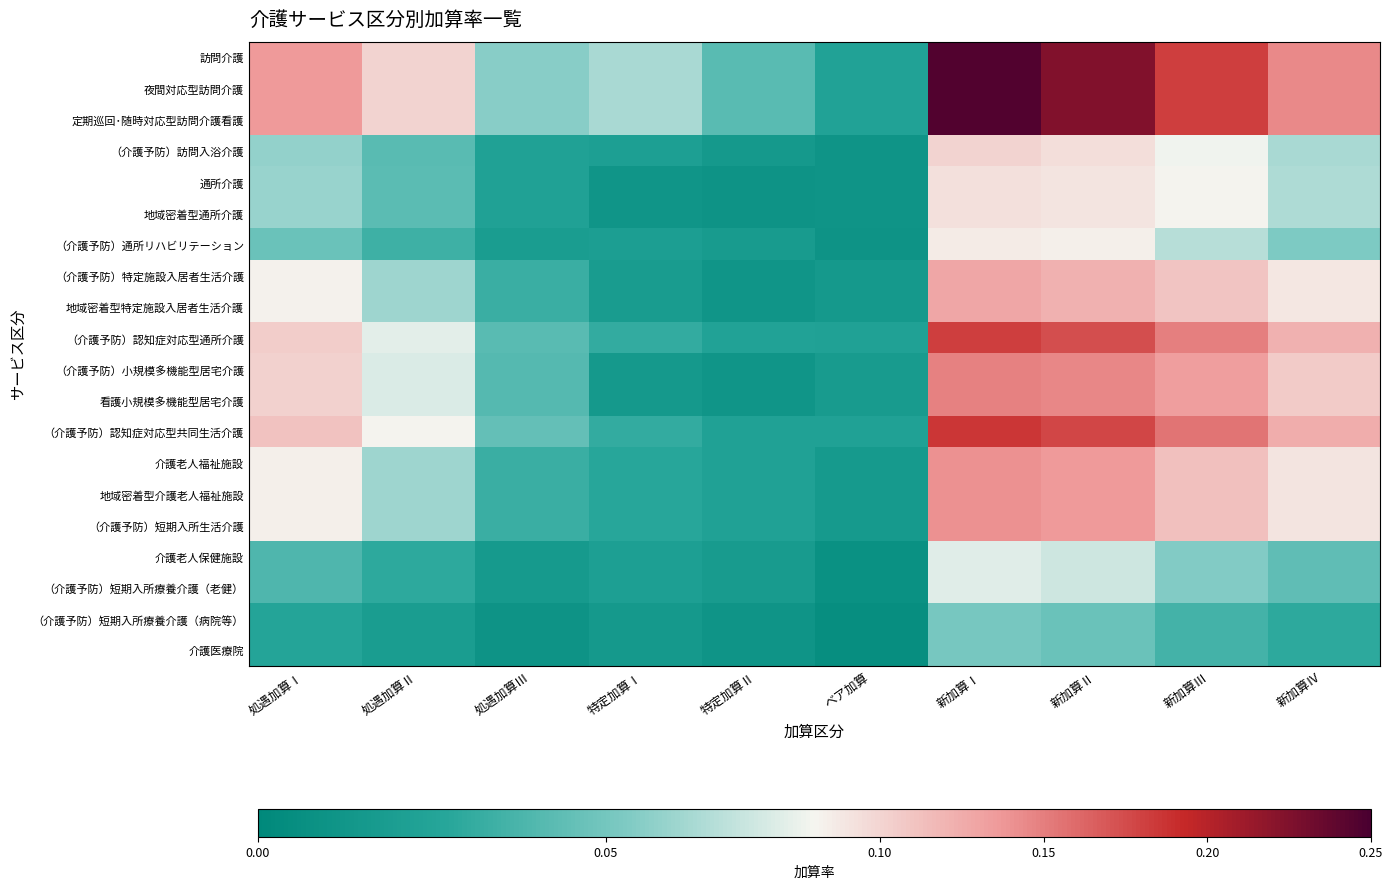

Which category has the lowest value across all series?

ベア加算